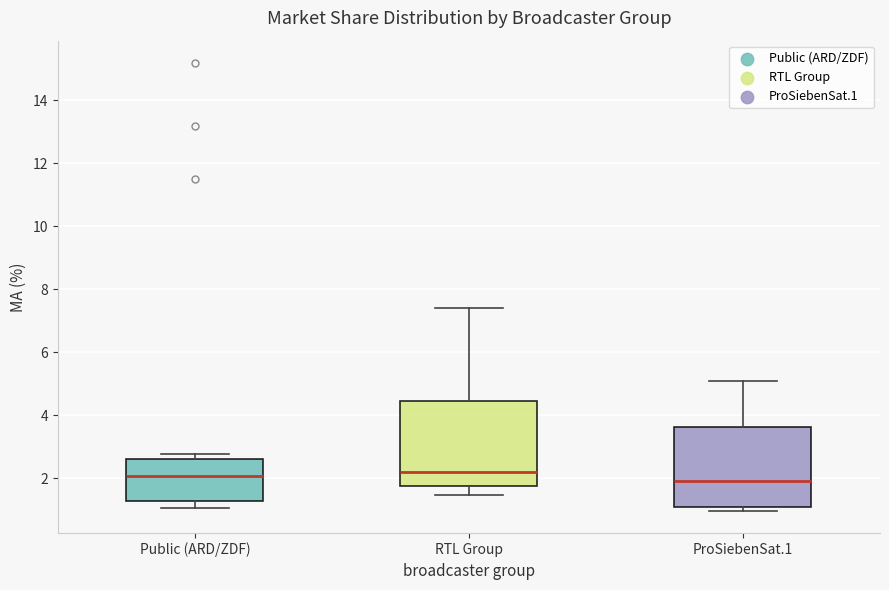

Reading left to right, transcribe this box plot: for each box, give where its median line is, the range the box spans, and where its two whiskers end, as read against the y-axis. The values are not printed on the chart, so give them approximately, as read against the axis.

Public (ARD/ZDF): median 2.0, box 1.2 to 2.6, whiskers 1.0 to 2.8
RTL Group: median 2.2, box 1.8 to 4.4, whiskers 1.4 to 7.4
ProSiebenSat.1: median 2.0, box 1.2 to 3.6, whiskers 1.0 to 5.0